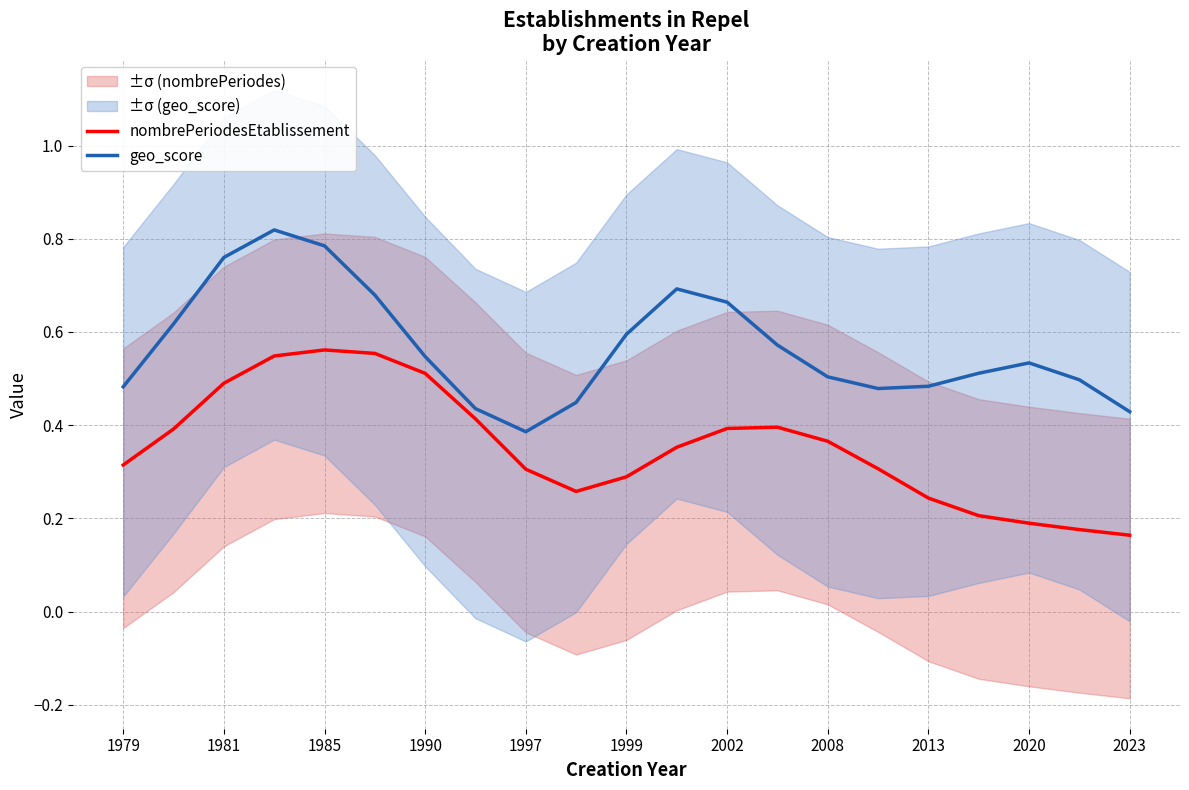

At which label is geo_score closest to 0?

1997